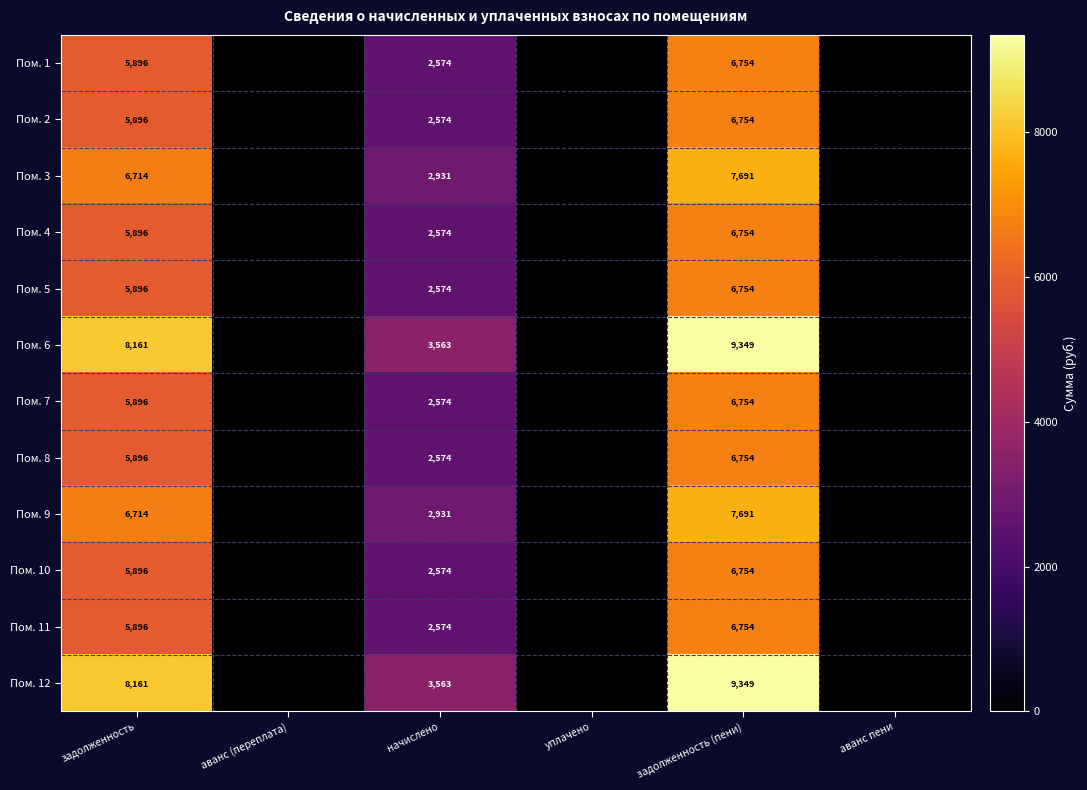

What is the difference between the highest and lowest values at начислено?

989